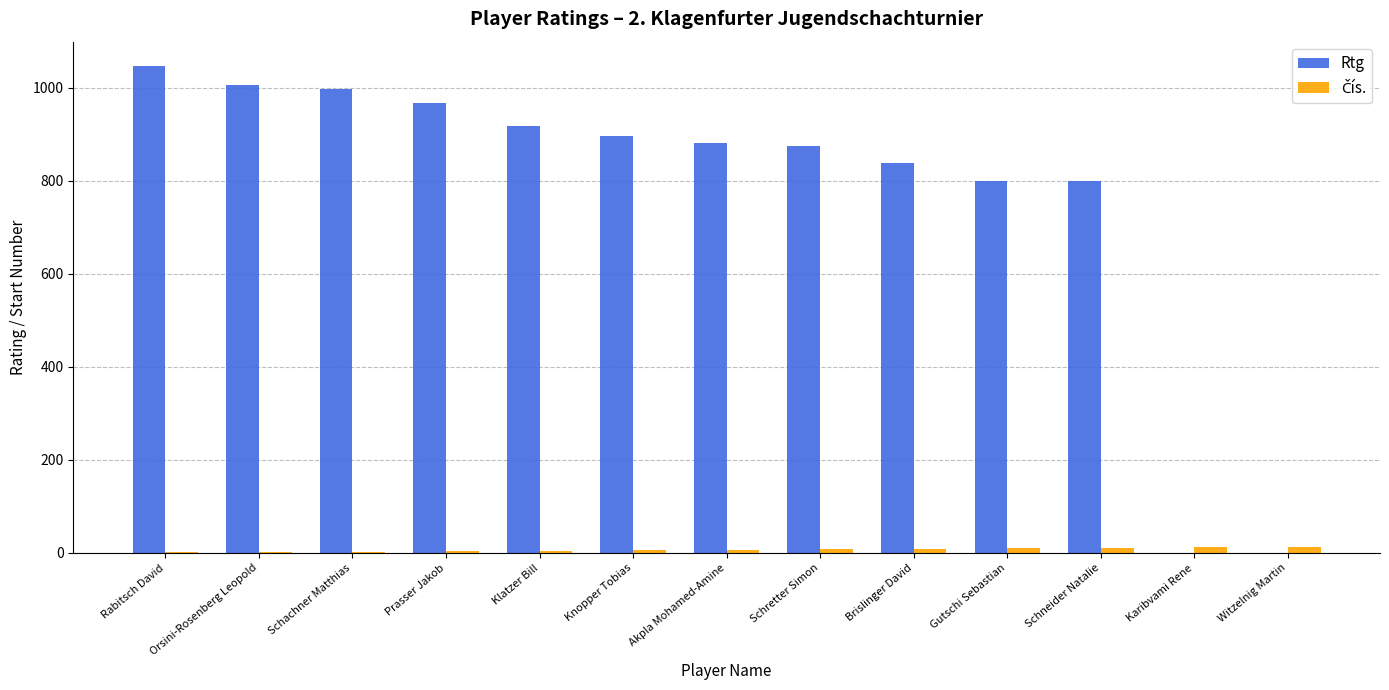

Count the number of categories in the chart.

13